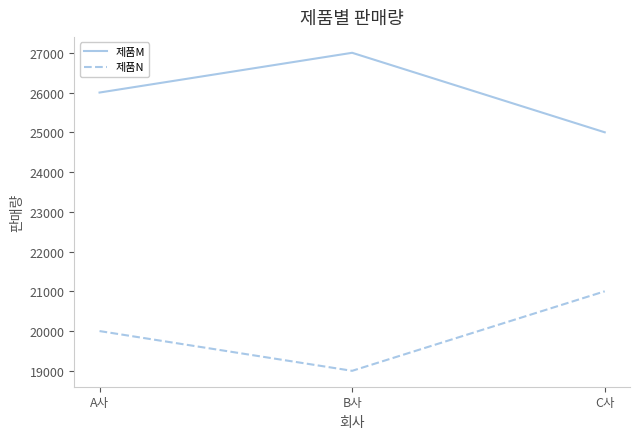

Does the chart display data point markers on the line(s)?

No